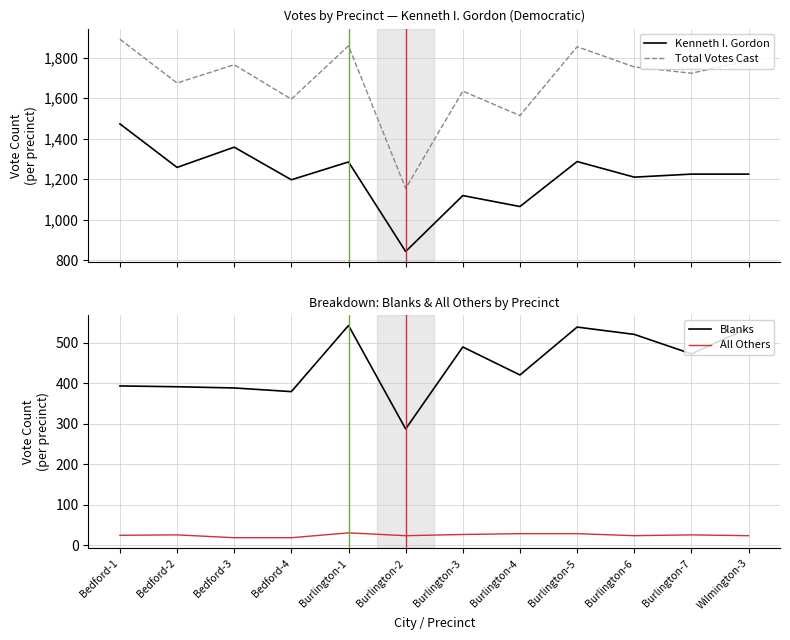

True or false: All Others and Total Votes Cast cross at least once.

False